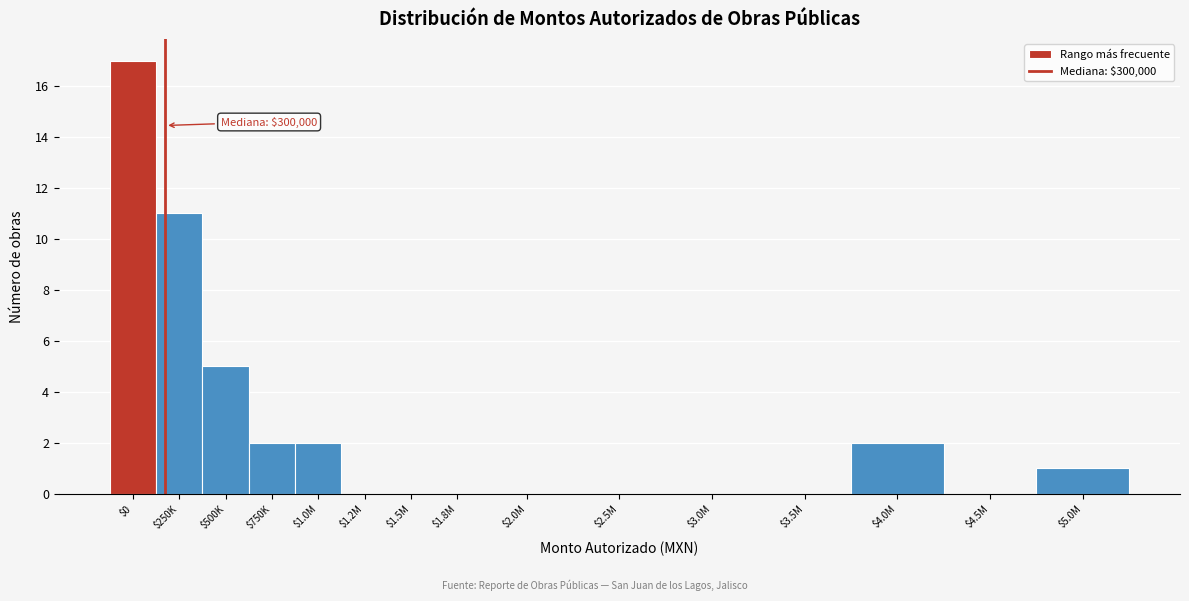

True or false: the data shows 0 at $1.5M.

True